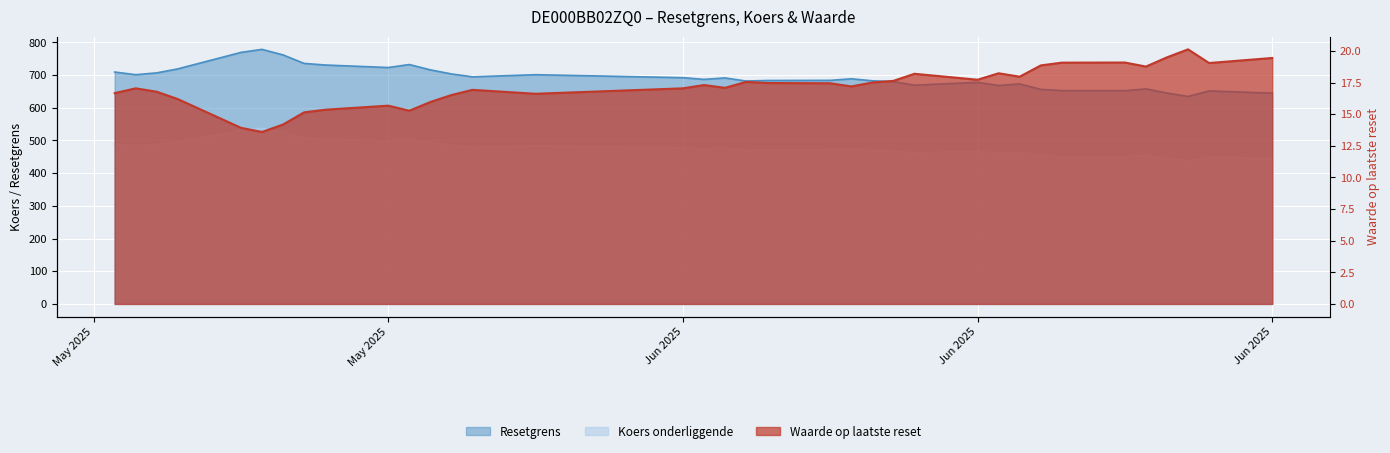

True or false: Waarde op laatste reset has a value of 27.6 at 2025-06-20.

False